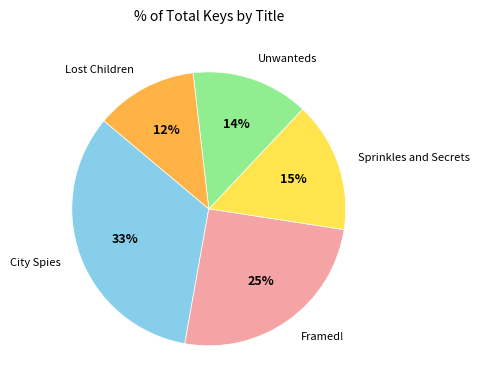

Is there any slice that represents more than half of the pie?

No